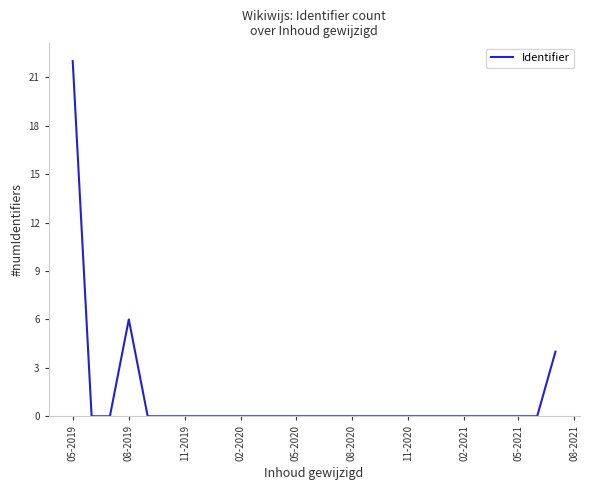

What is the greatest value displayed?

22